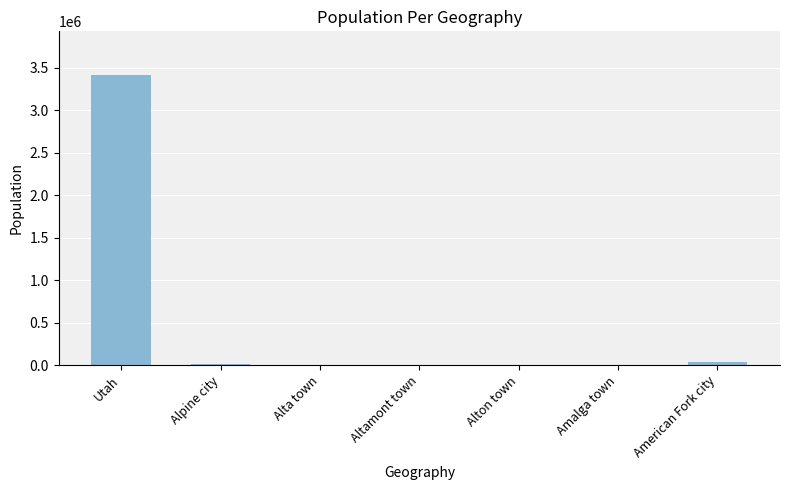

Which category has the highest value across all series?

Utah